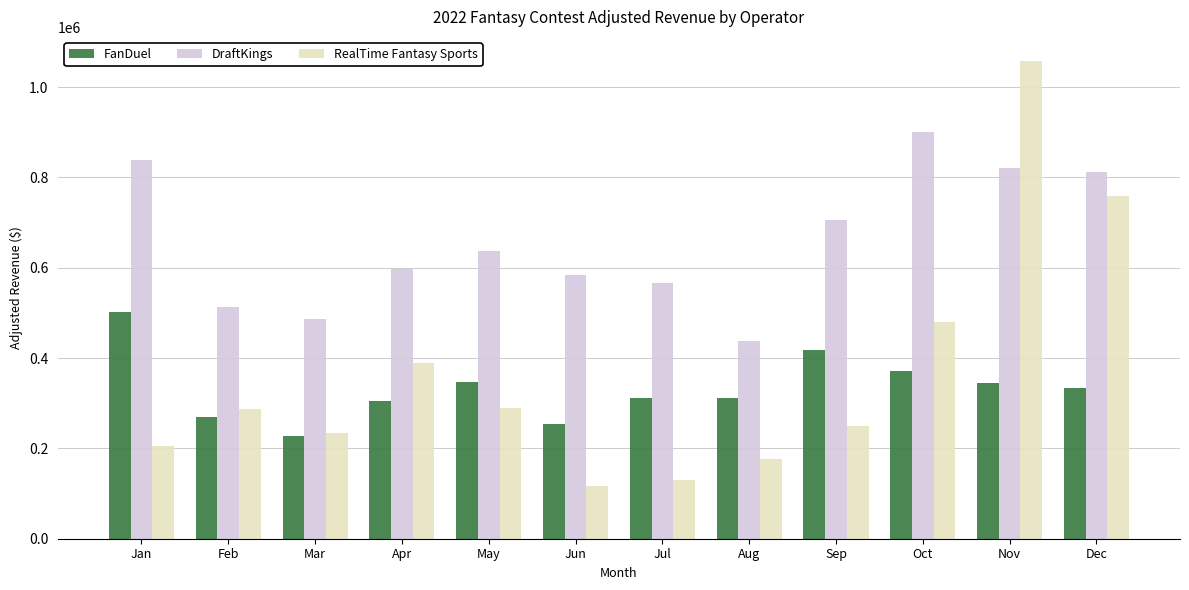

Which category has the highest value across all series?

Nov